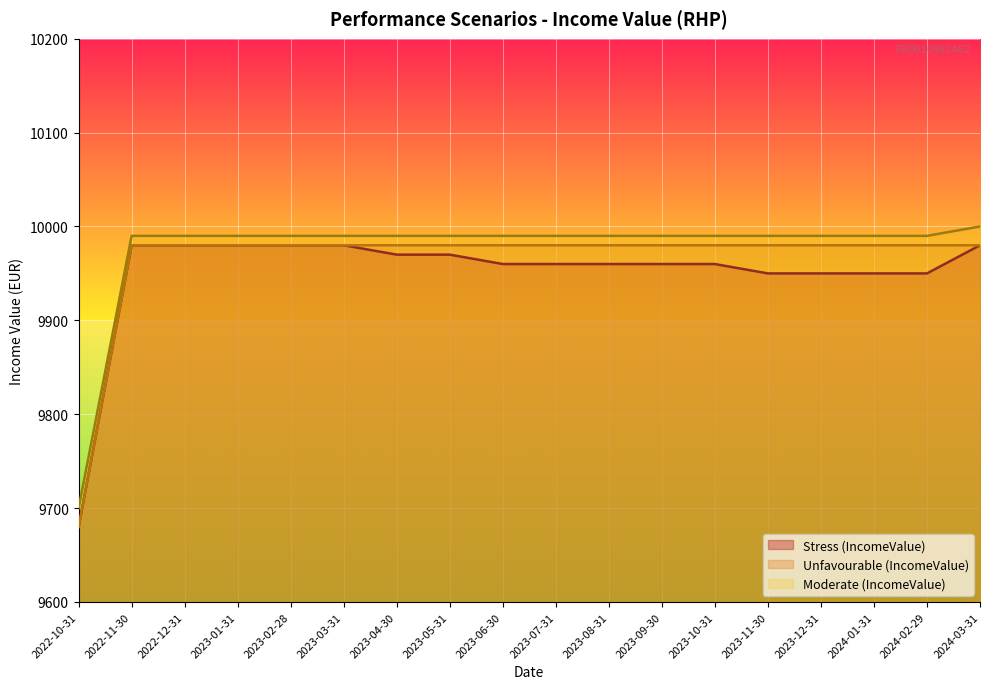

True or false: Unfavourable (IncomeValue) and Moderate (IncomeValue) cross at least once.

False